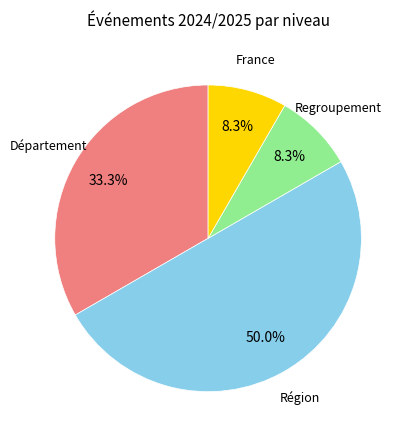

How many segments does this pie chart have?

4